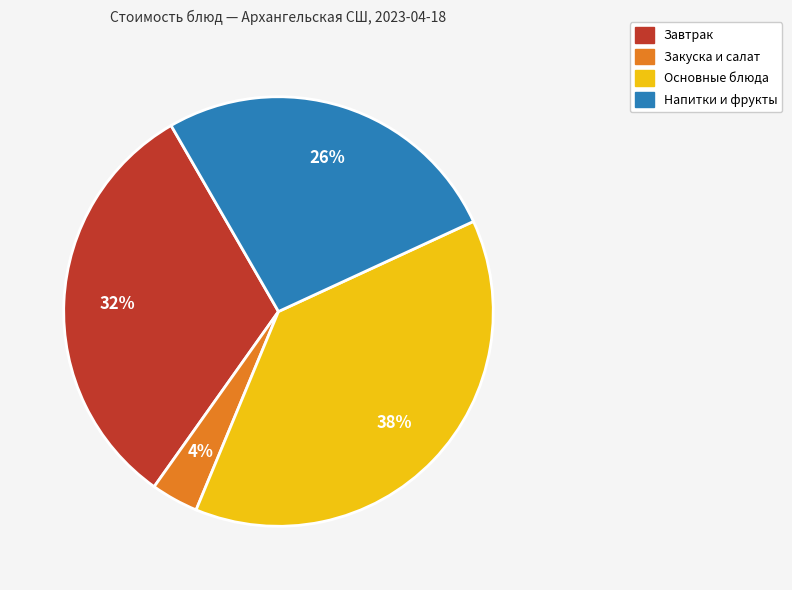

Is it true that Завтрак is 32% of the pie?

True